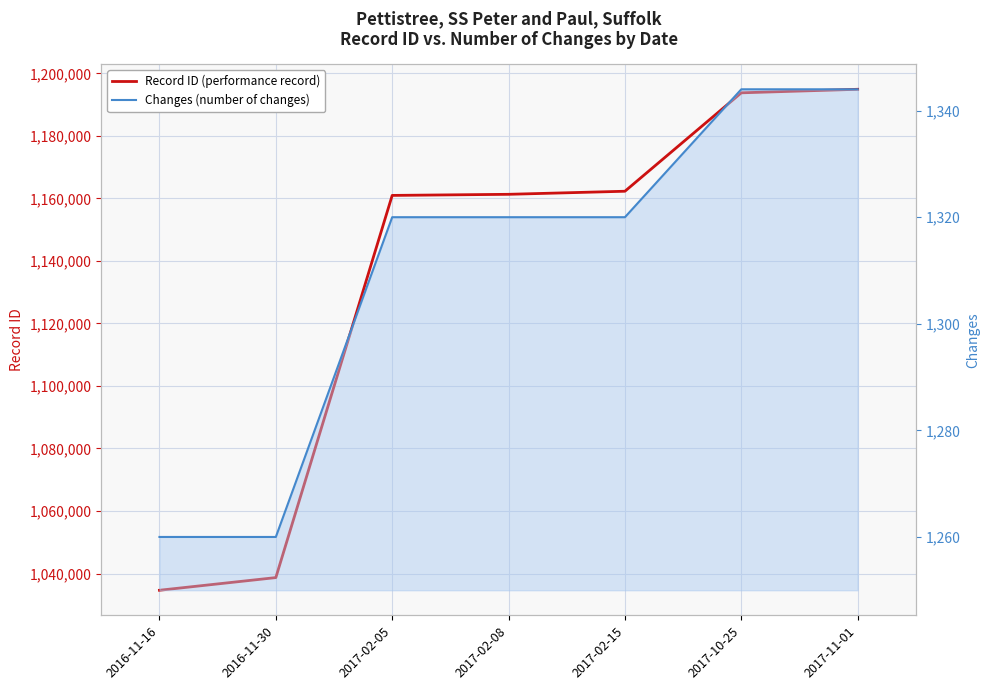

What is the label of the 7th point from the left?

2017-11-01